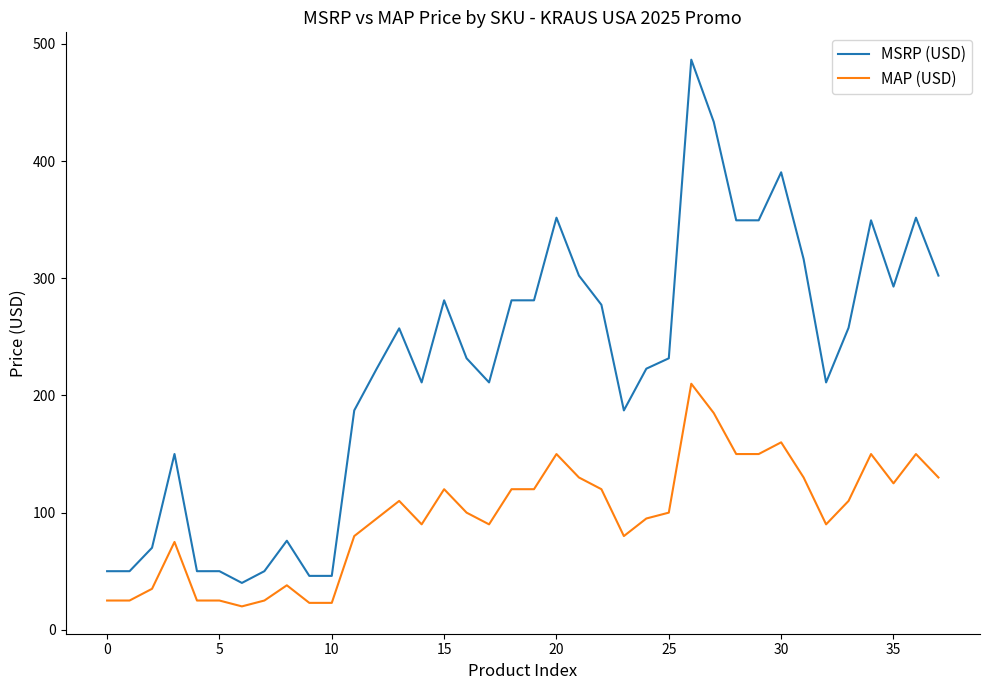

Which series has the largest total across all categories?

MSRP (USD)